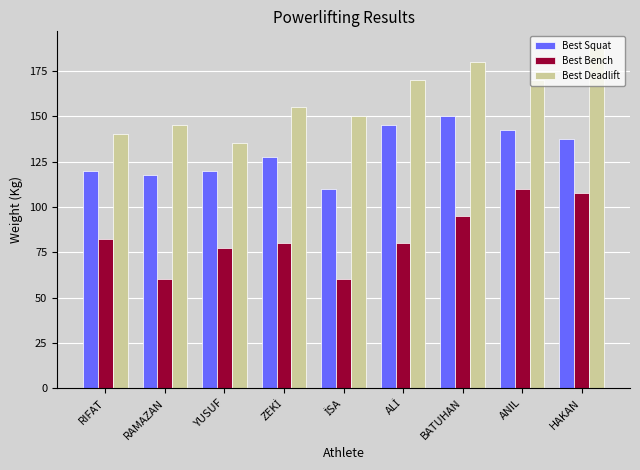

What is the maximum value for Best Bench?

110.0